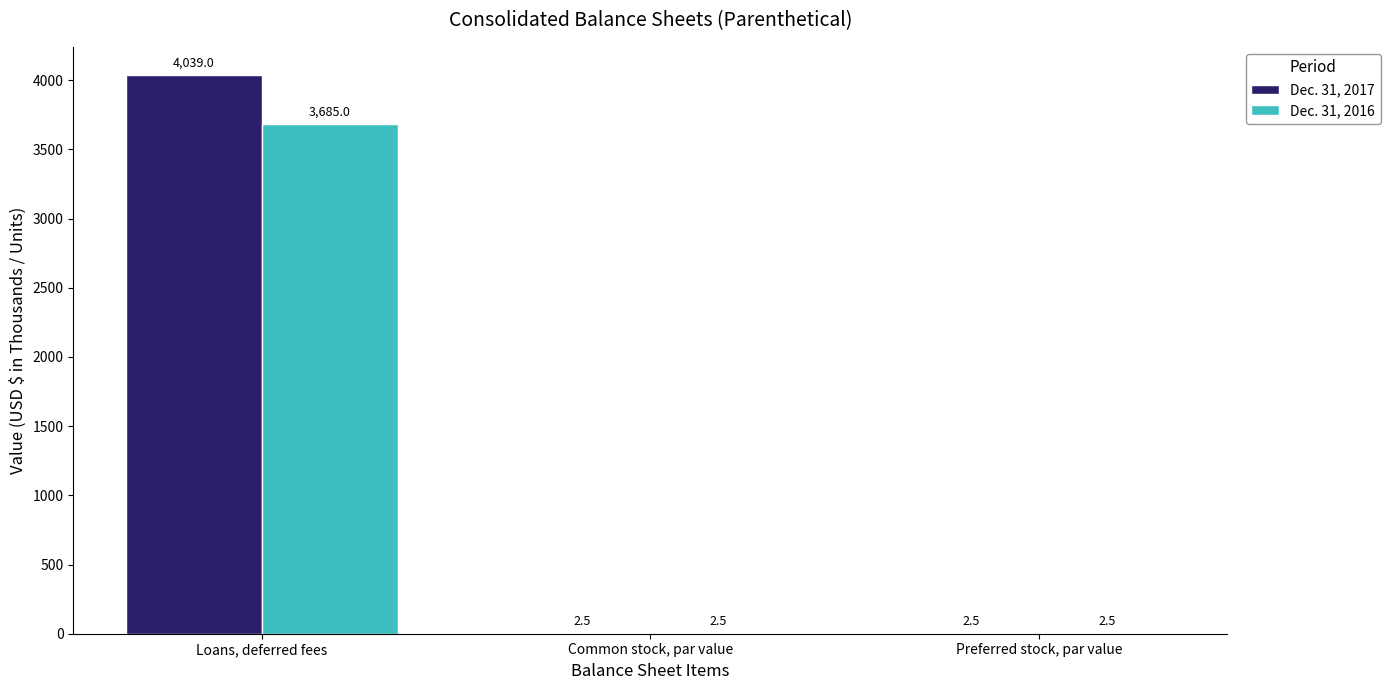

What are all the series names shown in the legend?

Dec. 31, 2017, Dec. 31, 2016